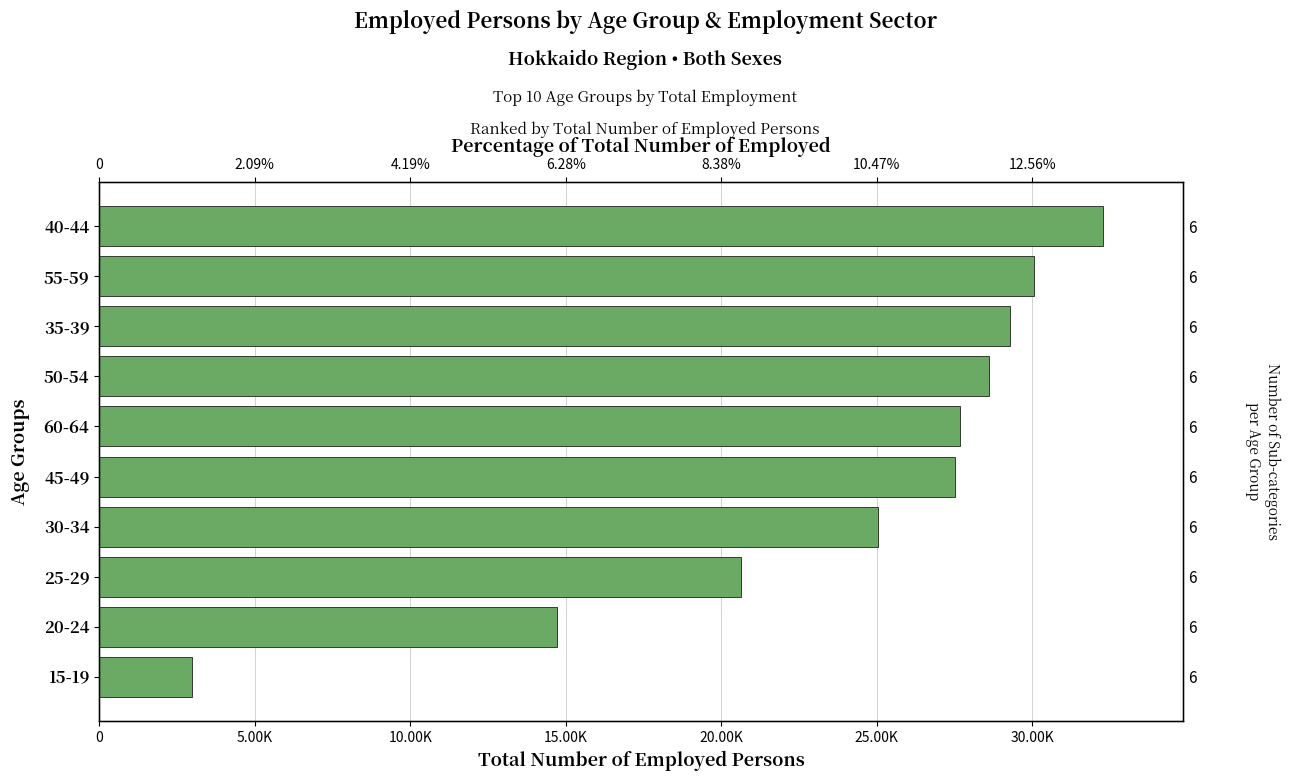

Are the bars grouped side by side (vs. stacked)?

No